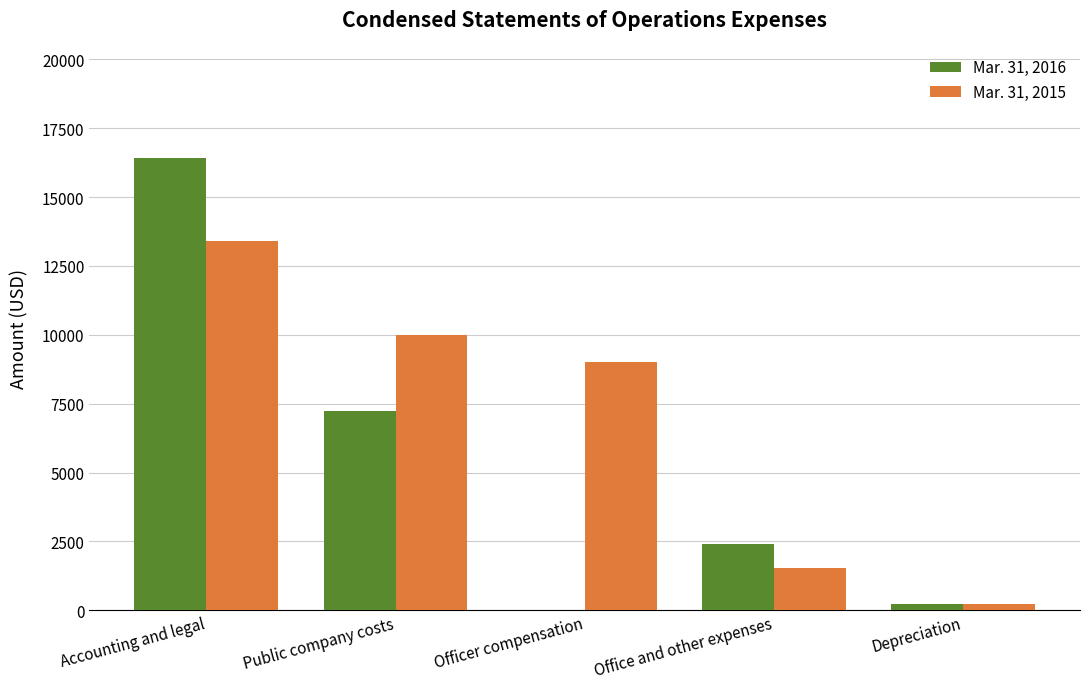

What is the average value of the Mar. 31, 2015 series?

6833